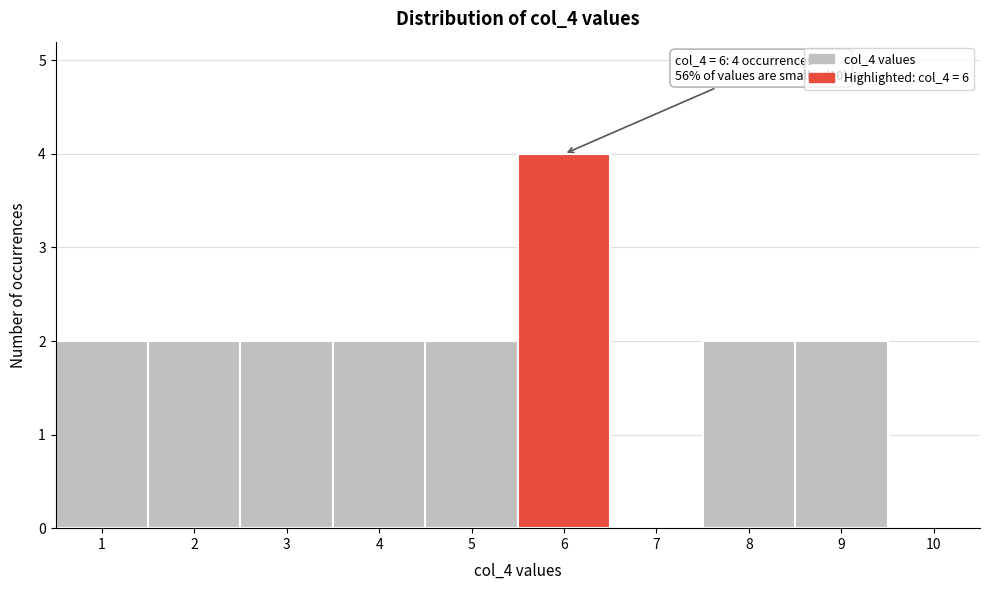

Over which range of the x-axis is the bar tallest?

5.5 to 6.5